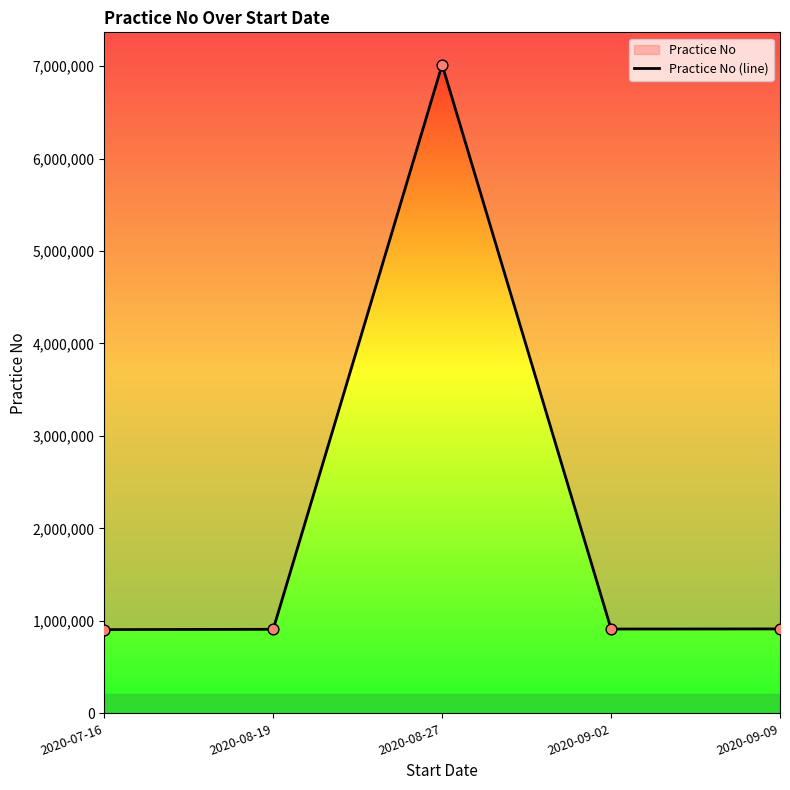

What is the change in value from 2020-08-19 to 2020-09-02?

+2893